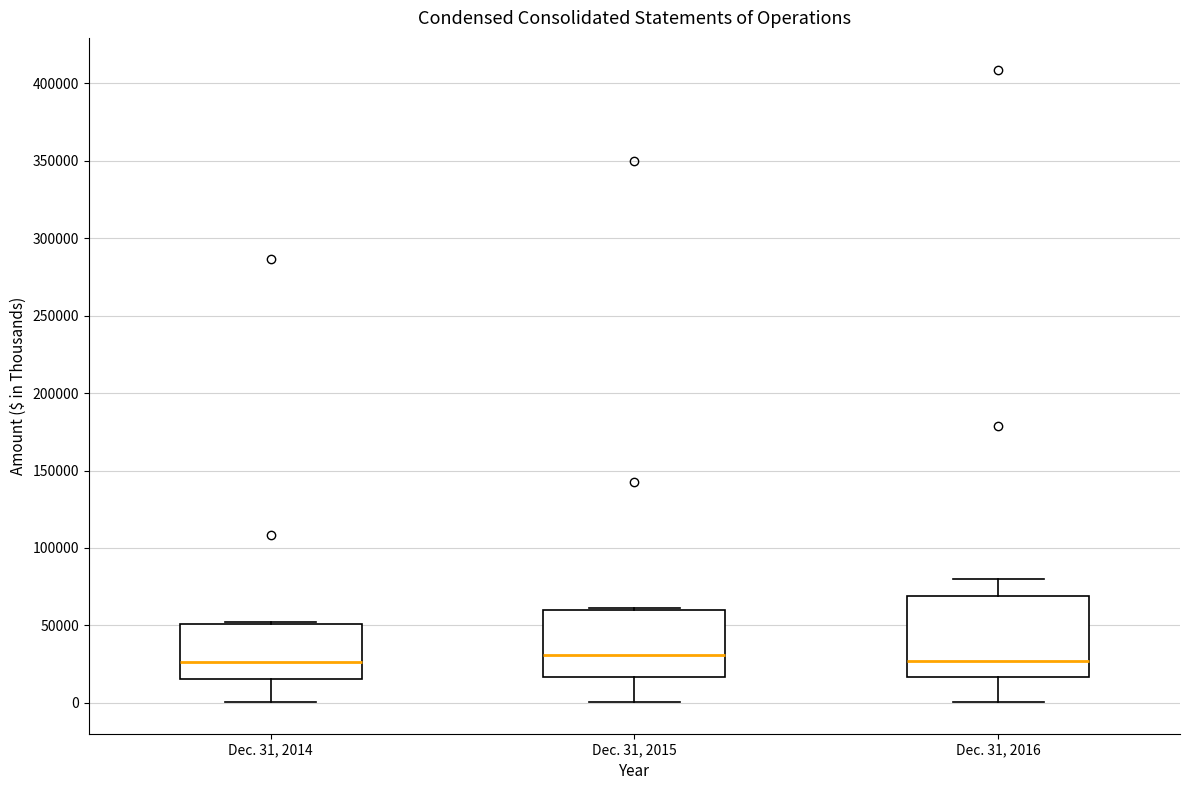

Reading left to right, read every box against the y-axis: the position of its median line, the range the box covers, and the ends of its whiskers. The values are not printed on the chart, so give them approximately, as read against the axis.

Dec. 31, 2014: median 25000, box 15000 to 50000, whiskers 0 to 50000
Dec. 31, 2015: median 30000, box 15000 to 60000, whiskers 0 to 60000
Dec. 31, 2016: median 25000, box 15000 to 70000, whiskers 0 to 80000